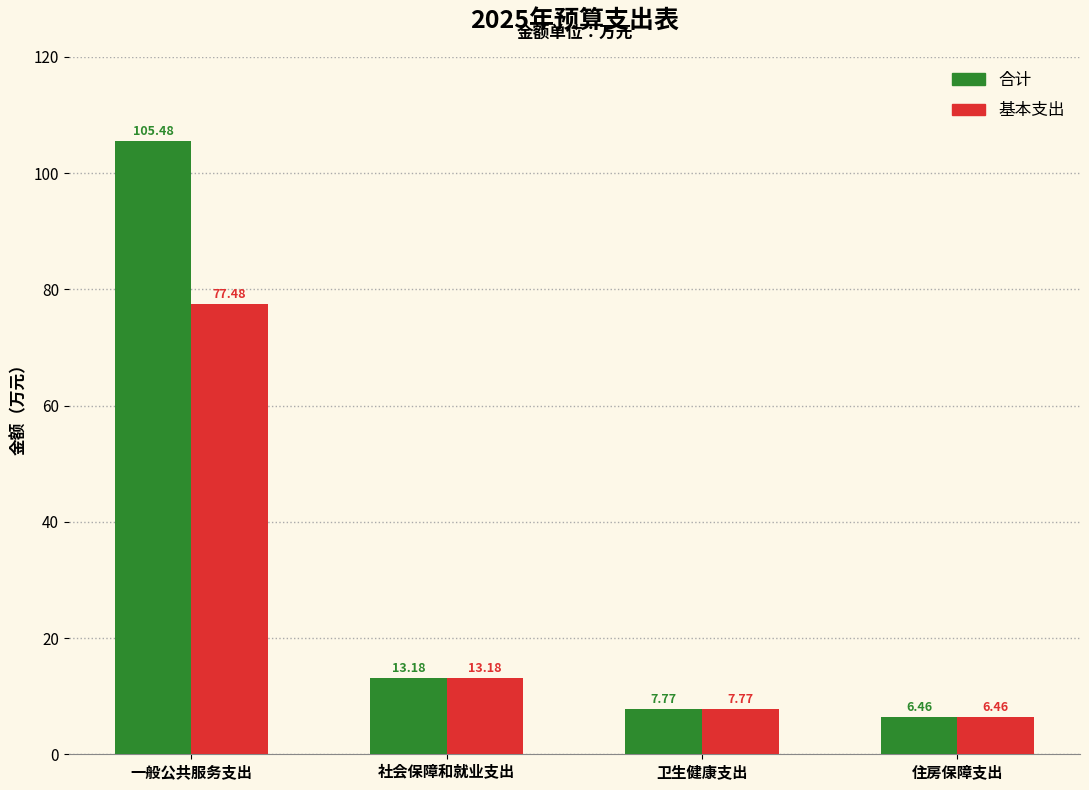

Which label corresponds to the smallest value in the chart?

住房保障支出